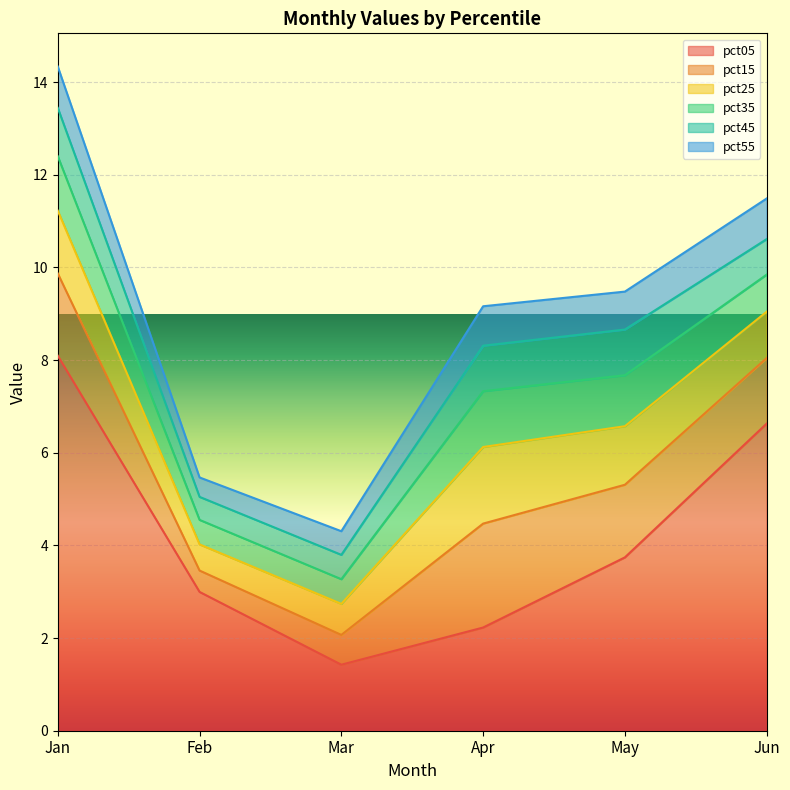

What is the average value of the pct15 series?

1.4